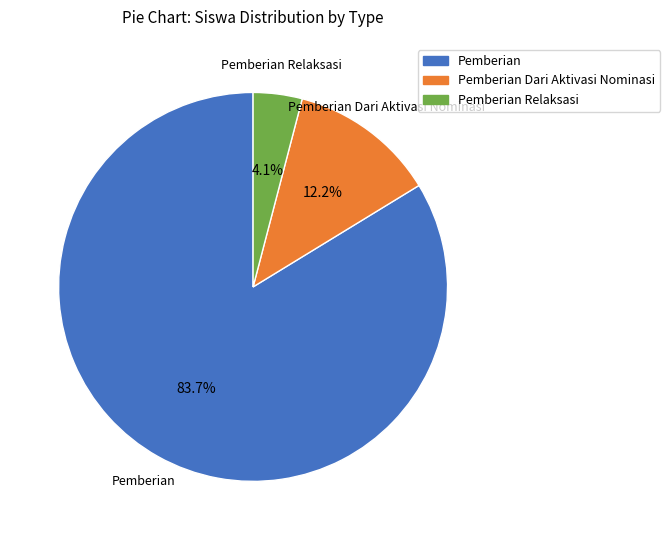

Is there any slice that represents more than half of the pie?

Yes